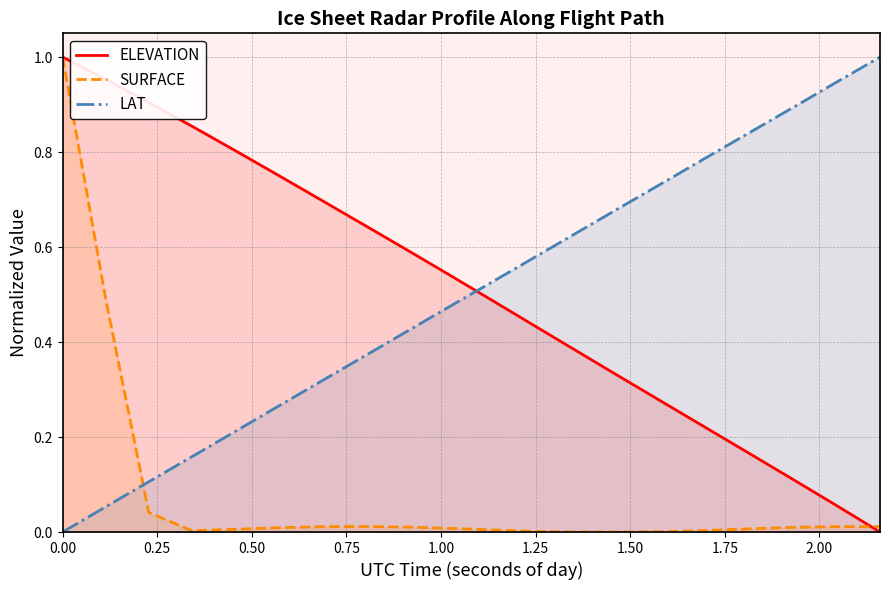

At how many categories does at least one series exceed 0?

20